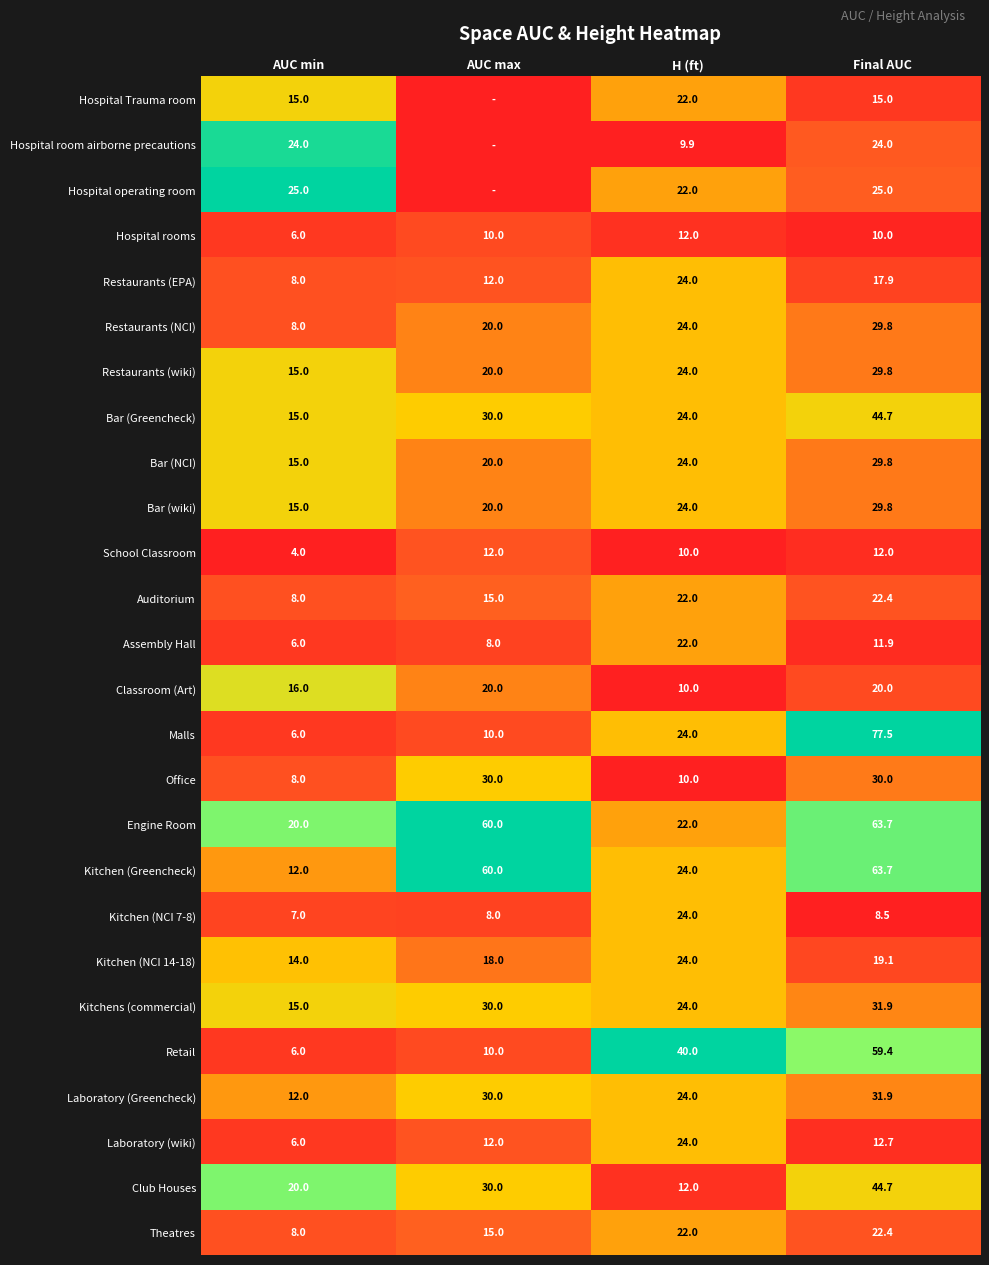

Is it true that Hospital room airborne precautions equals 24.0 at AUC min?

True